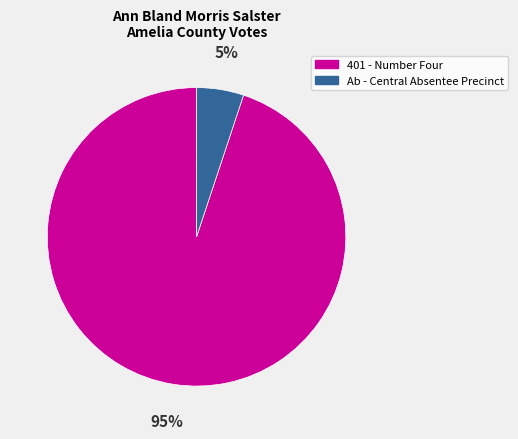

To the nearest percent, what is the difference between the Ab - Central Absentee Precinct and 401 - Number Four slice percentages?

90%